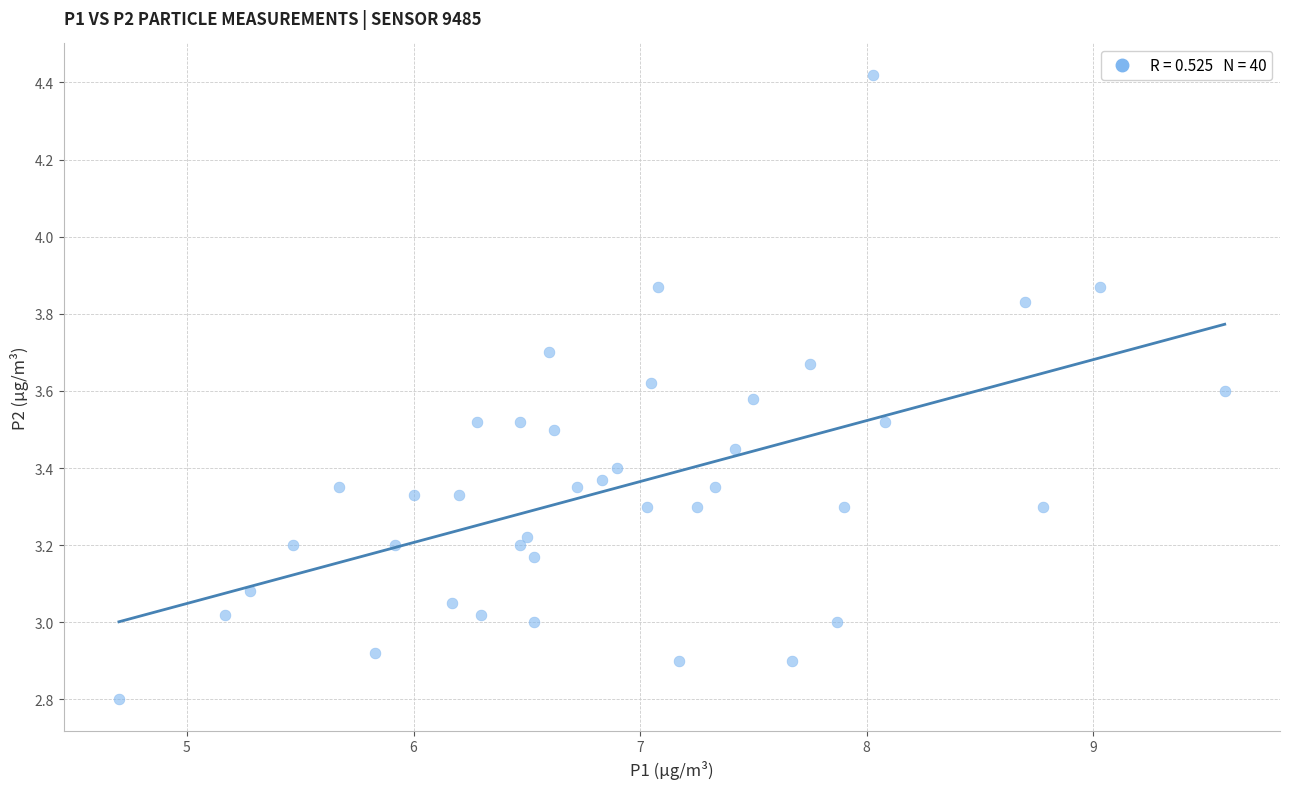

What is the range of X values (max minus min)?

4.9